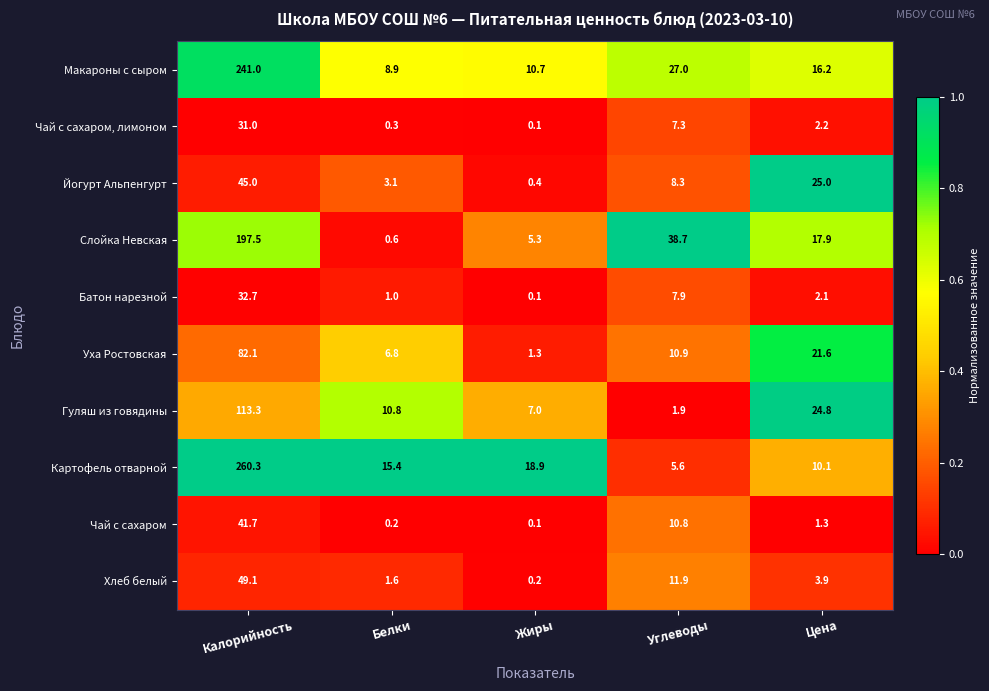

Rank the series by their maximum value, from highest to lowest.

Картофель отварной, Макароны с сыром, Слойка Невская, Гуляш из говядины, Уха Ростовская, Хлеб белый, Йогурт Альпенгурт, Чай с сахаром, Батон нарезной, Чай с сахаром, лимоном